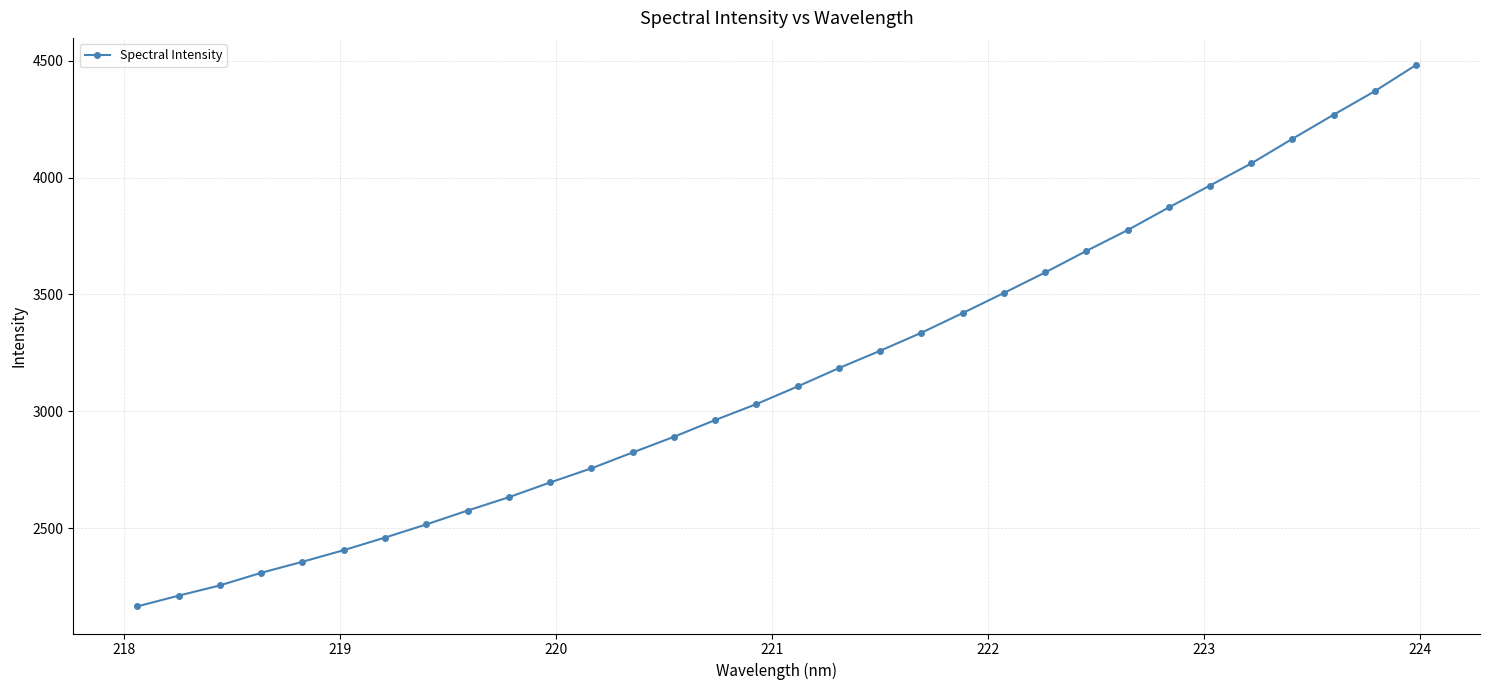

What is the value of the 31st point from the left?

4369.5